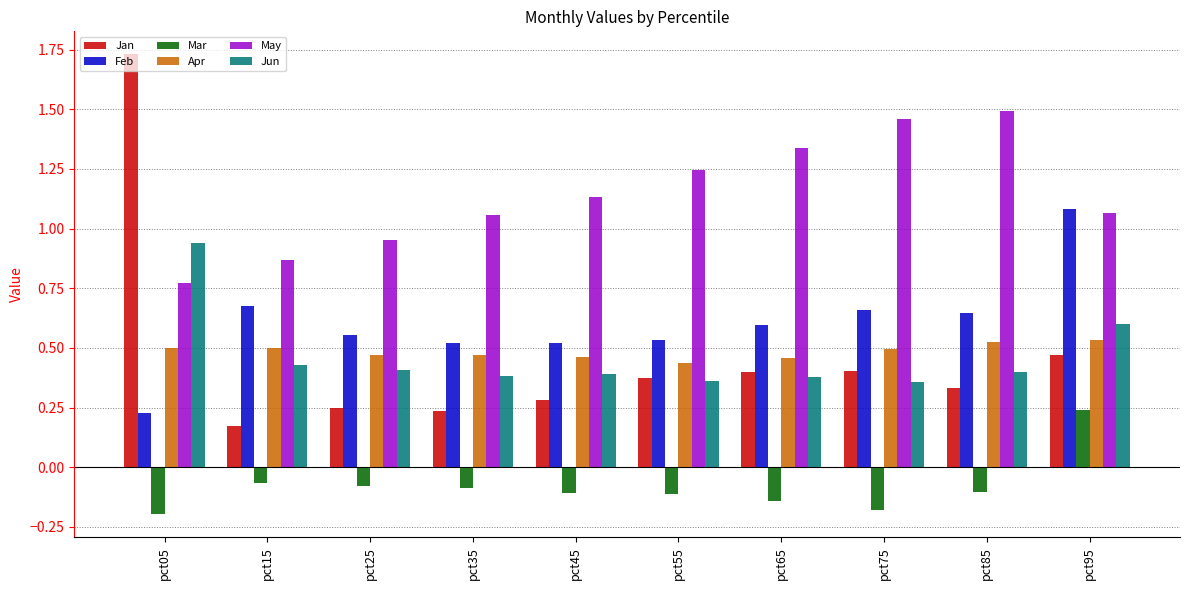

What is the total value across all series at pct35?

2.6